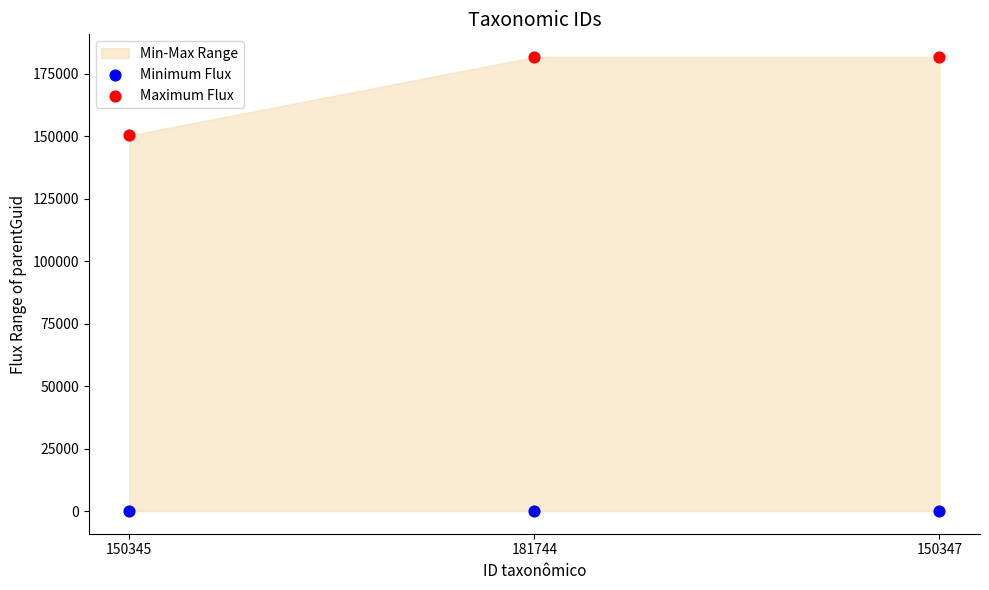

Across all data points, what is the average Y value?

85639